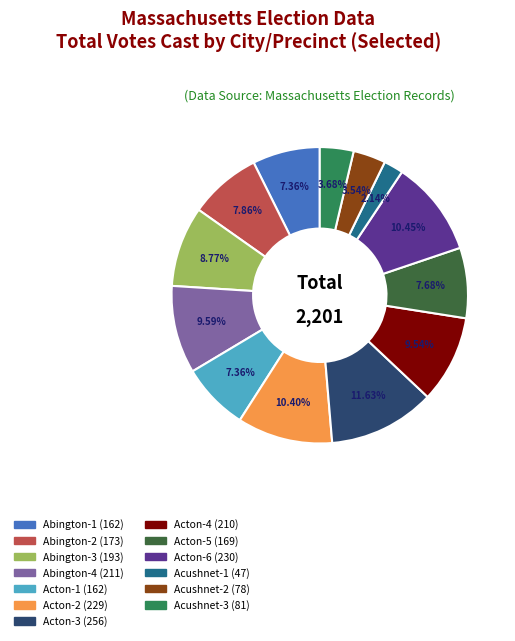

Does Acton-1 represent more than half of the total?

No